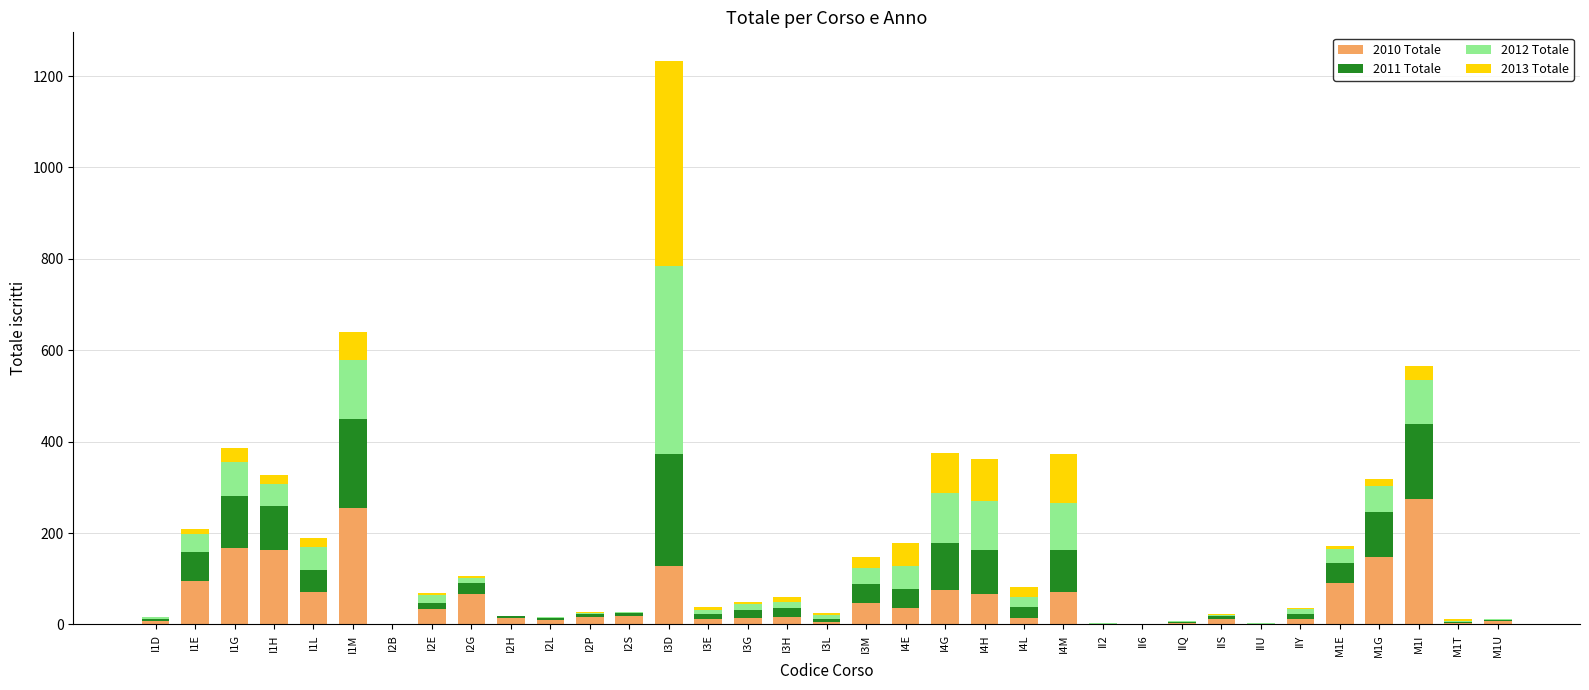

At which category is the sum across all series the highest?

I3D